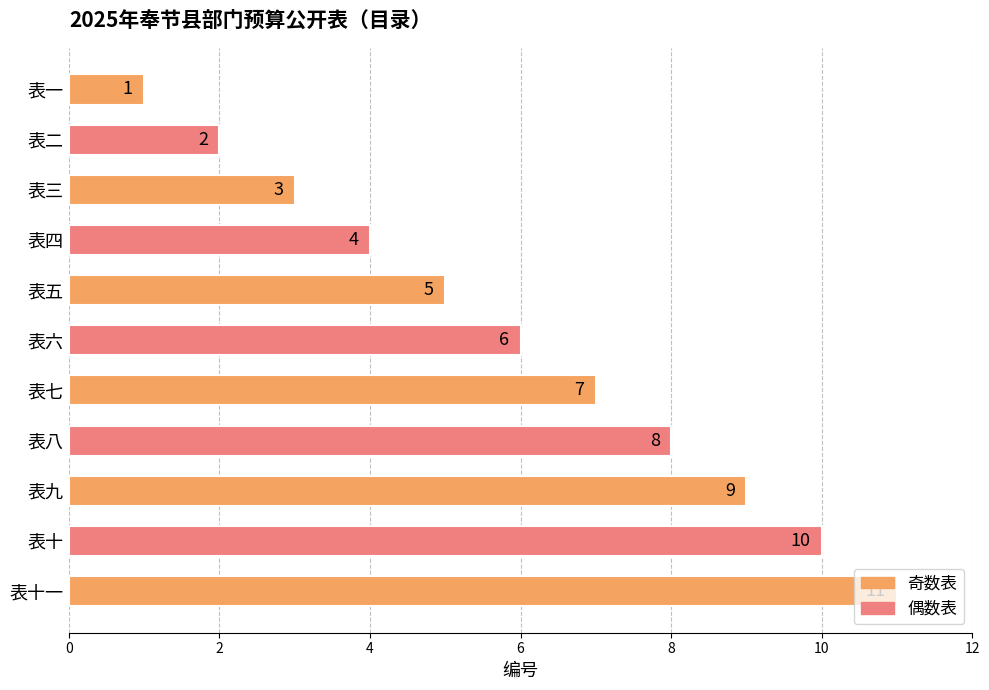

Where is the data nearest to the value 6?

表六